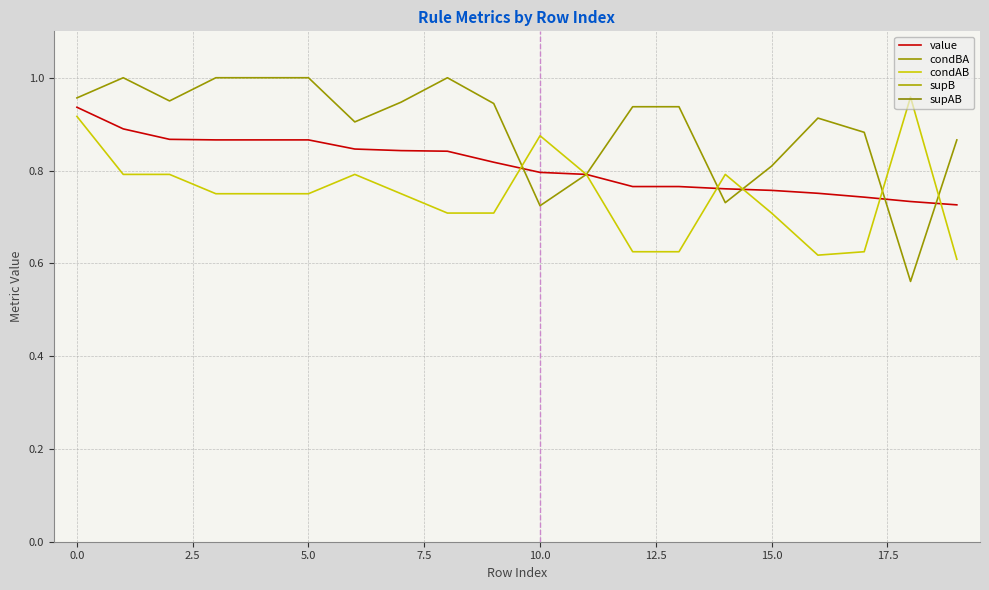

How many categories are shown in the chart?

20